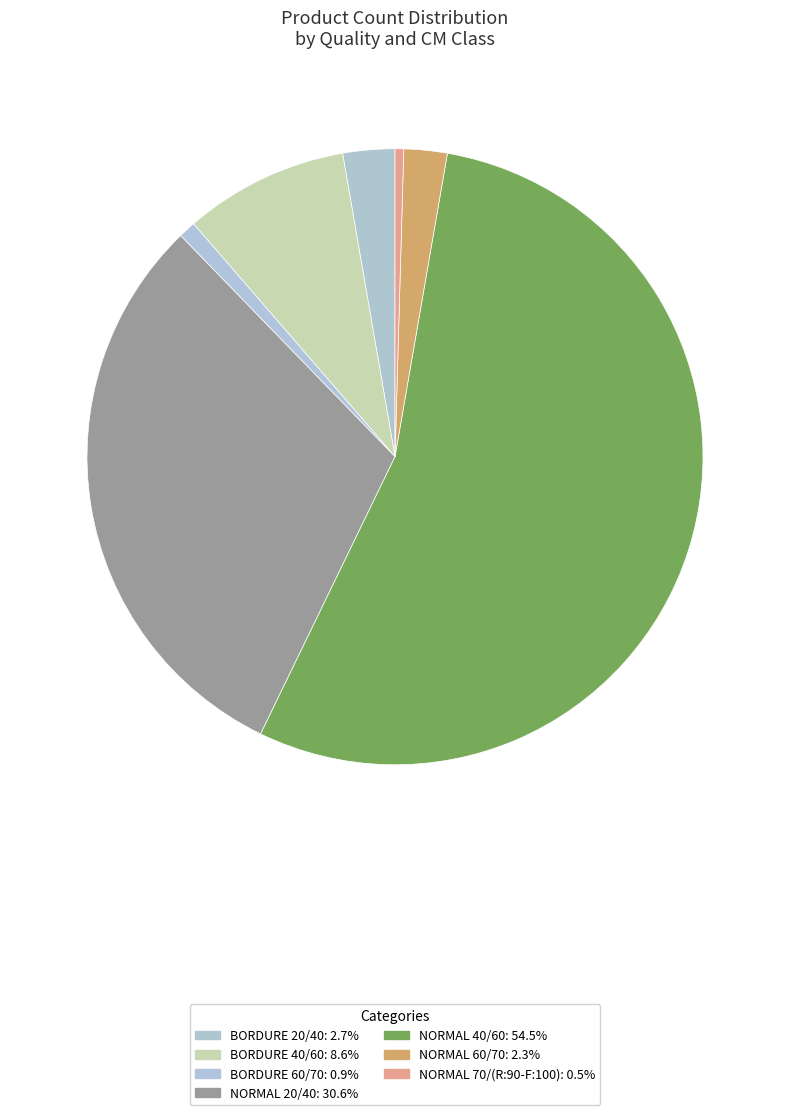

To the nearest percent, what is the combined percentage of NORMAL 20/40 and BORDURE 40/60?

39%